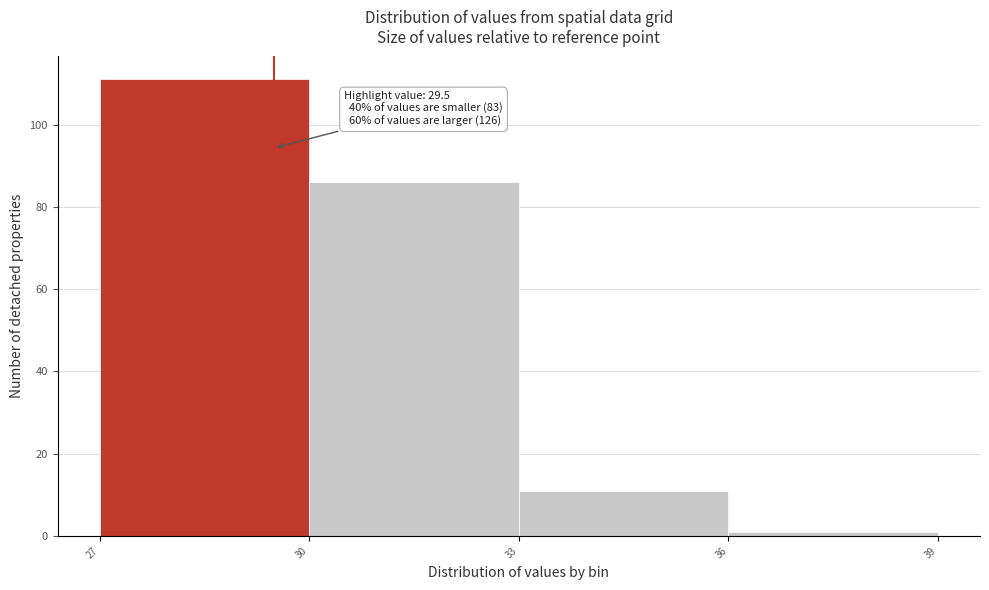

Over which range of the x-axis is the bar tallest?

27 to 30